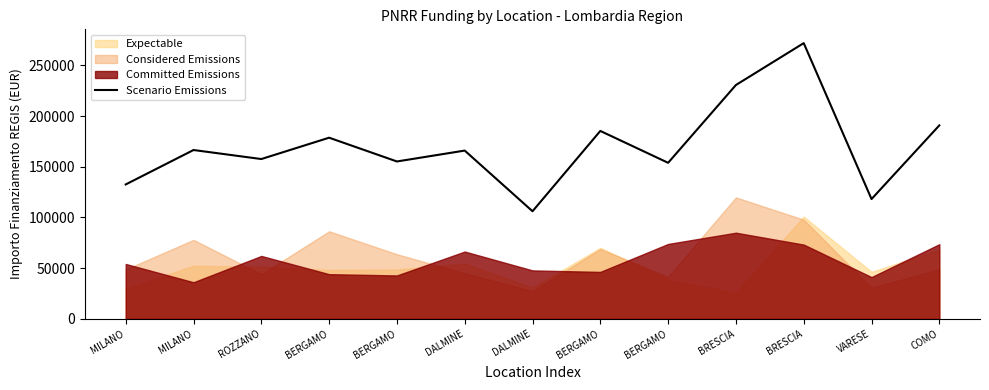

What is the difference between the values at BERGAMO and COMO?

5458.2